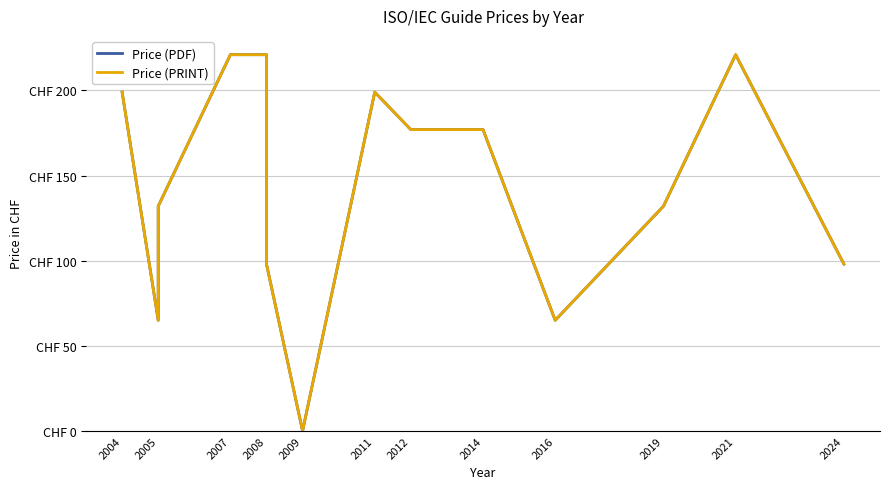

Reading right to left, transcribe all the data shown in this chart.

Price (PDF): 98	221	132	65	177	177	199	0	98	155	199	221	221	221	132	65	199
Price (PRINT): 98	221	132	65	177	177	199	0	98	155	199	221	221	221	132	65	199